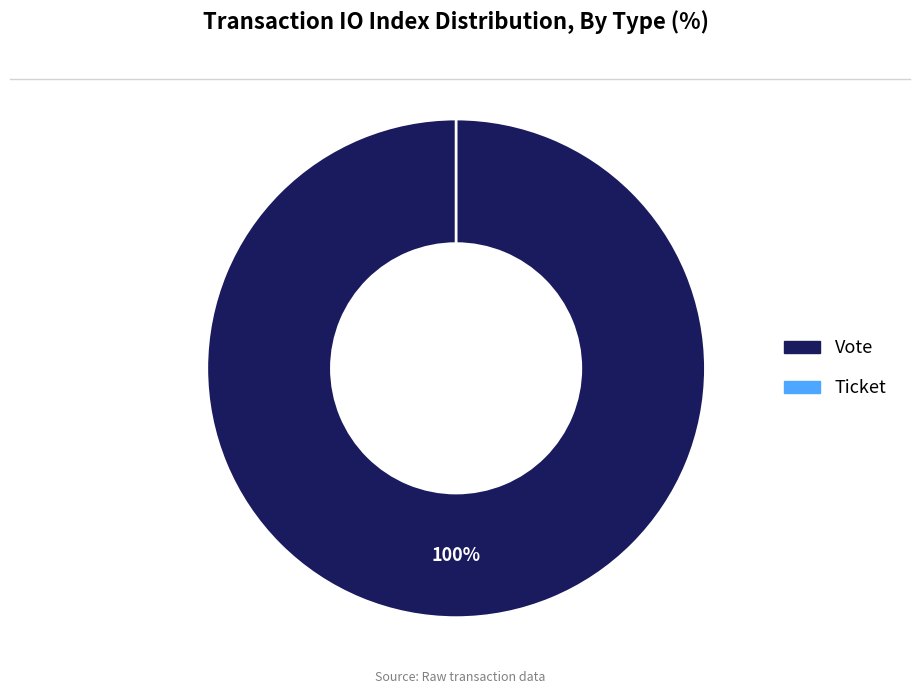

Combined, do Ticket and Vote account for over 50%?

Yes